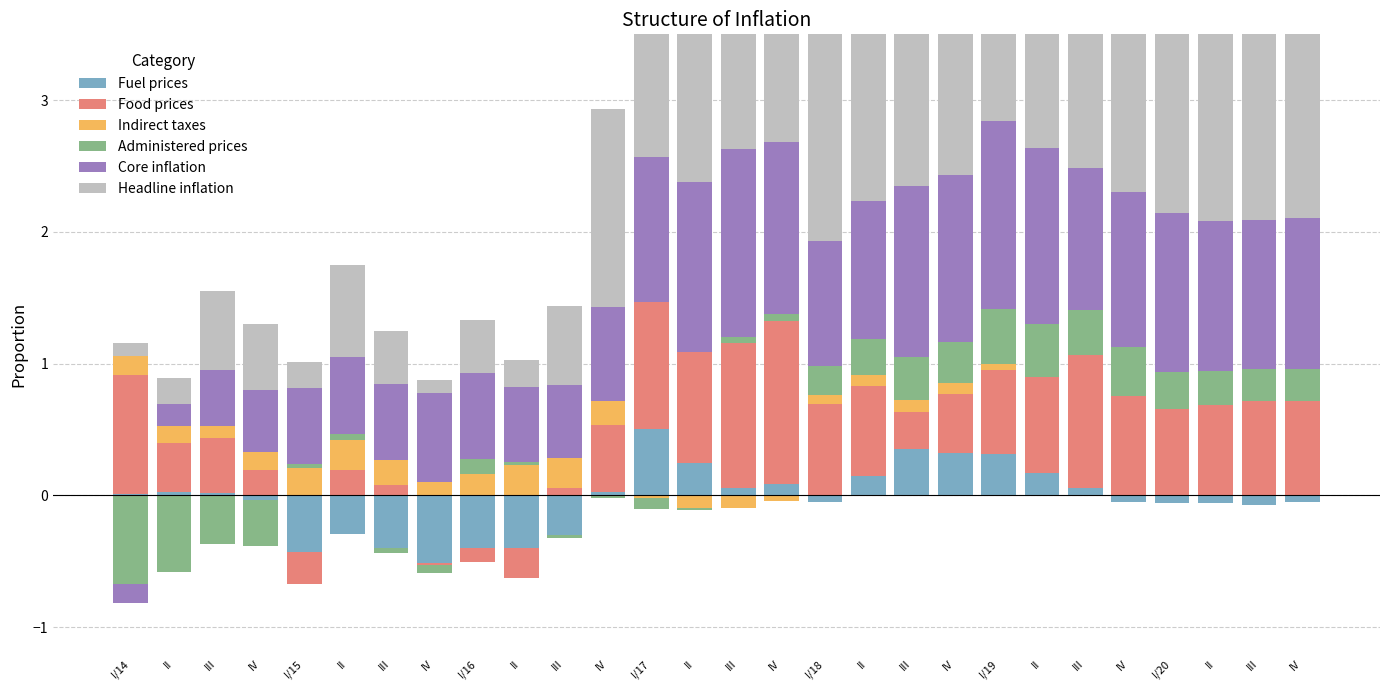

What is the difference between the Core inflation values at II and III?

1.3